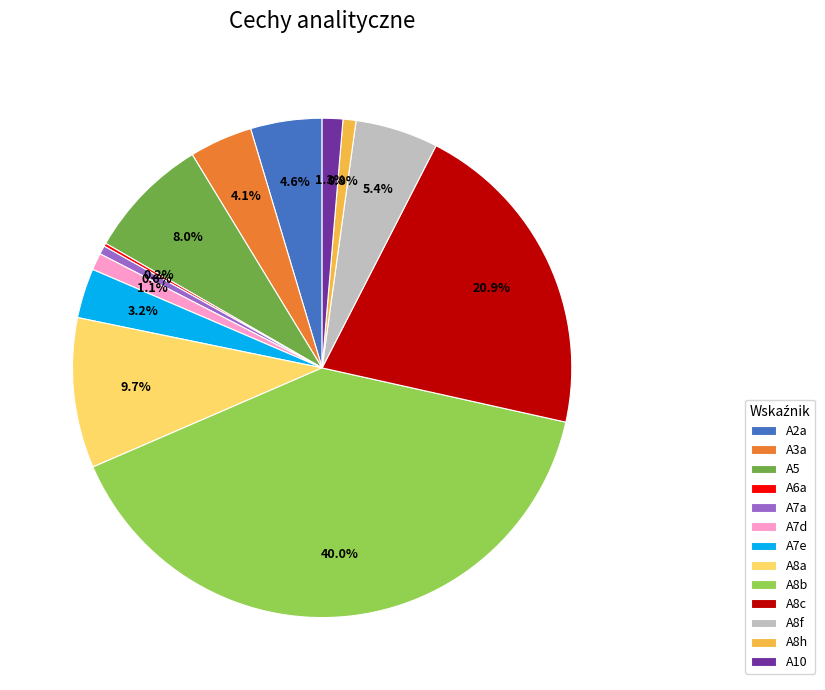

Which category has the biggest portion of the pie?

A8b